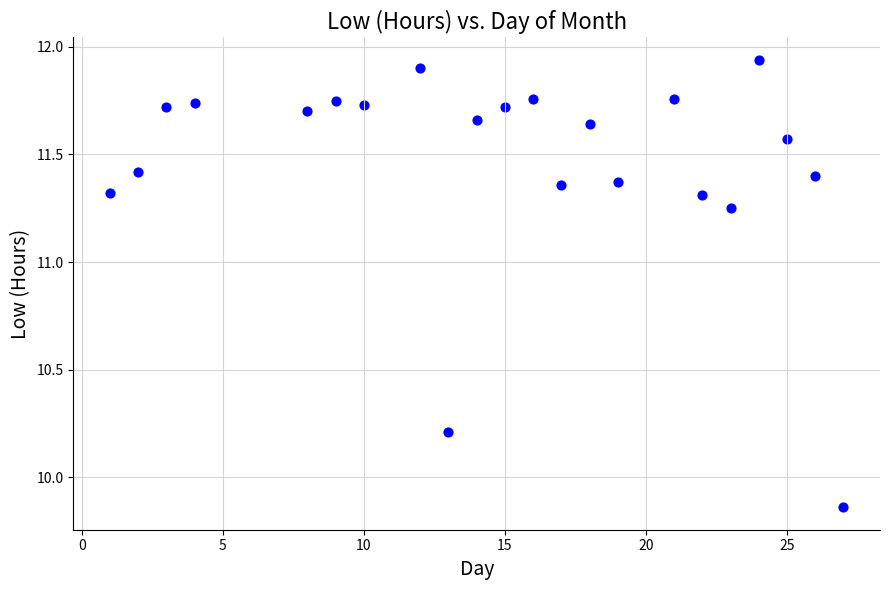

What is the range of X values (max minus min)?

26.0